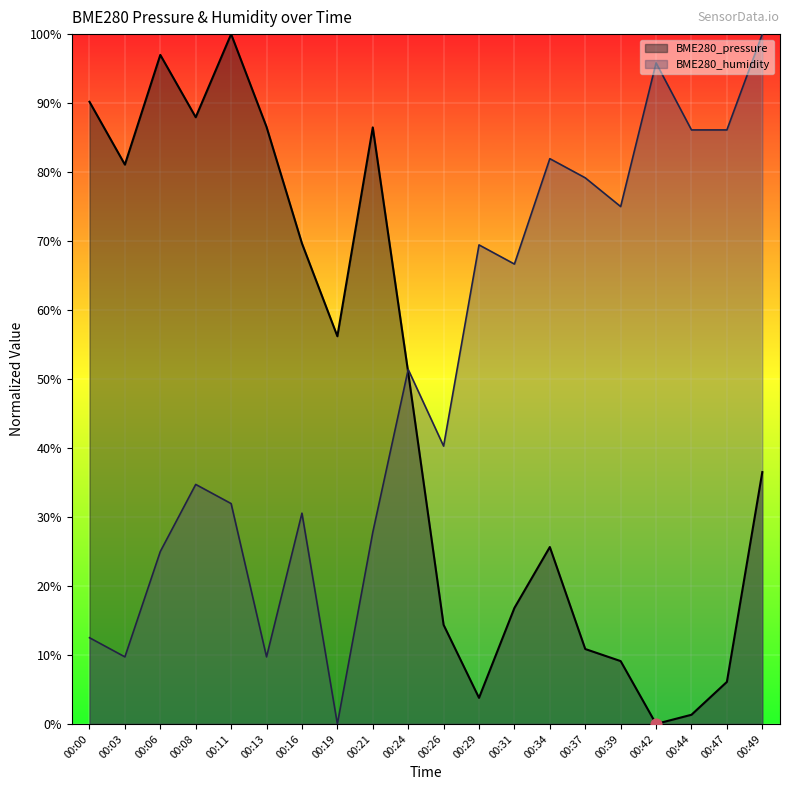

Which series contains the lowest Y value?

BME280_pressure